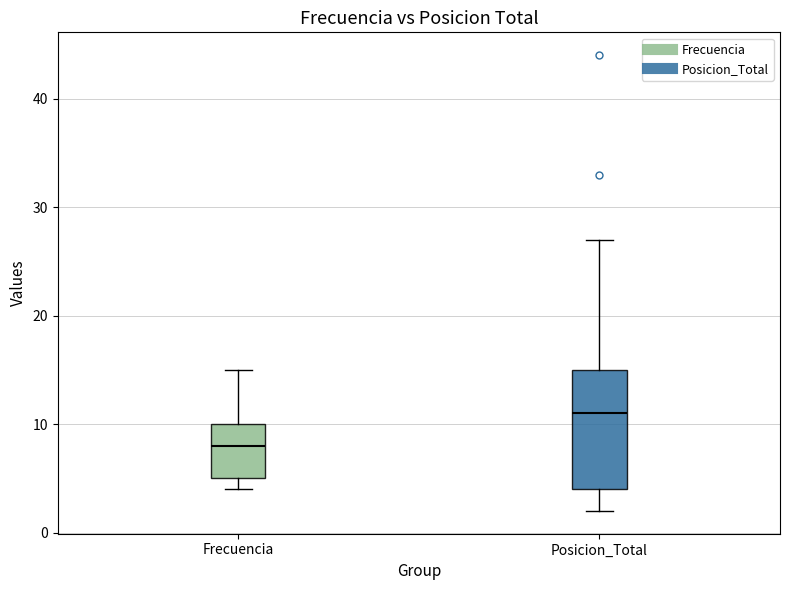

Where does the lower whisker of the box for Posicion_Total end on the y-axis? The values are not printed on the chart, so give them approximately, as read against the axis.

2